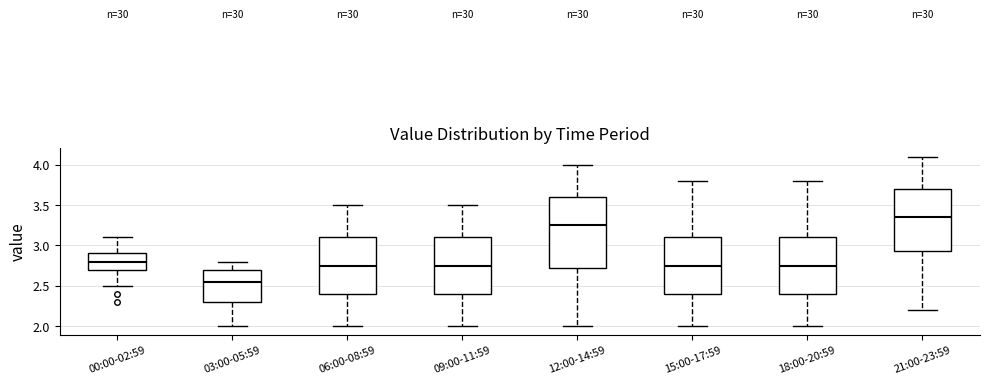

Reading left to right, read every box against the y-axis: the position of its median line, the range the box covers, and the ends of its whiskers. The values are not printed on the chart, so give them approximately, as read against the axis.

00:00-02:59: median 2.80, box 2.70 to 2.90, whiskers 2.50 to 3.10
03:00-05:59: median 2.55, box 2.30 to 2.70, whiskers 2.00 to 2.80
06:00-08:59: median 2.75, box 2.40 to 3.10, whiskers 2.00 to 3.50
09:00-11:59: median 2.75, box 2.40 to 3.10, whiskers 2.00 to 3.50
12:00-14:59: median 3.25, box 2.75 to 3.60, whiskers 2.00 to 4.00
15:00-17:59: median 2.75, box 2.40 to 3.10, whiskers 2.00 to 3.80
18:00-20:59: median 2.75, box 2.40 to 3.10, whiskers 2.00 to 3.80
21:00-23:59: median 3.35, box 2.95 to 3.70, whiskers 2.20 to 4.10